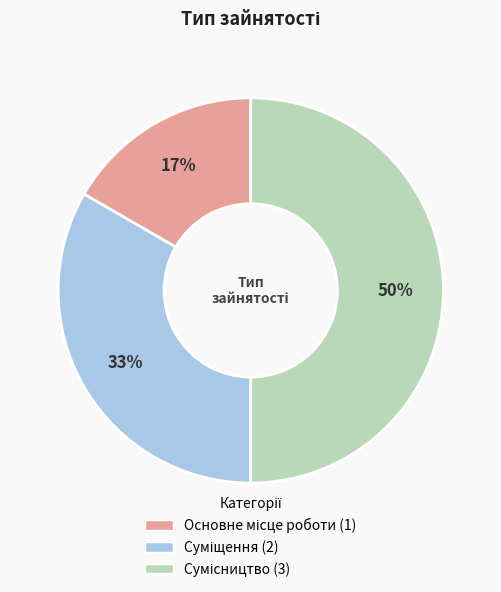

To the nearest percent, what is the difference between the largest and smallest slice percentages?

33%